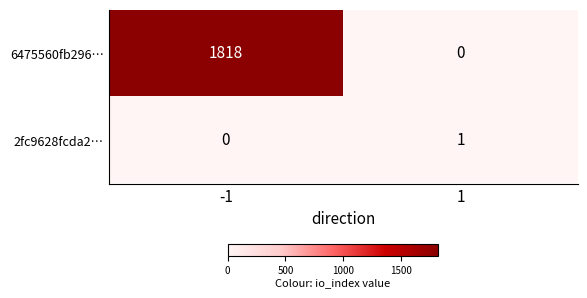

The 2fc9628fcda2… series shows 1 at -1. True or false?

False